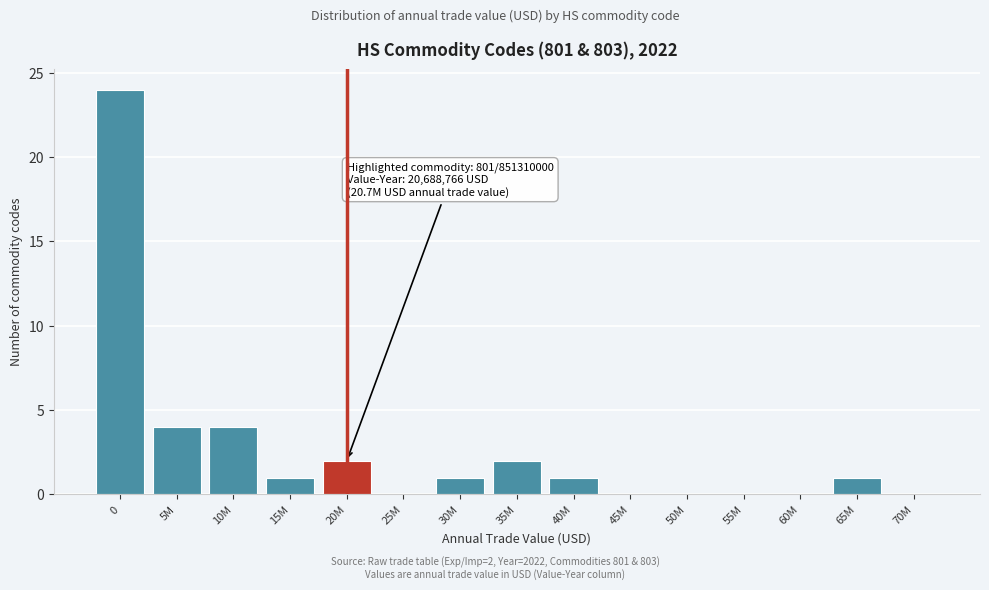

Reading left to right, list all the values displayed in this chart.

0=24	5M=4	10M=4	15M=1	20M=2	25M=0	30M=1	35M=2	40M=1	45M=0	50M=0	55M=0	60M=0	65M=1	70M=0